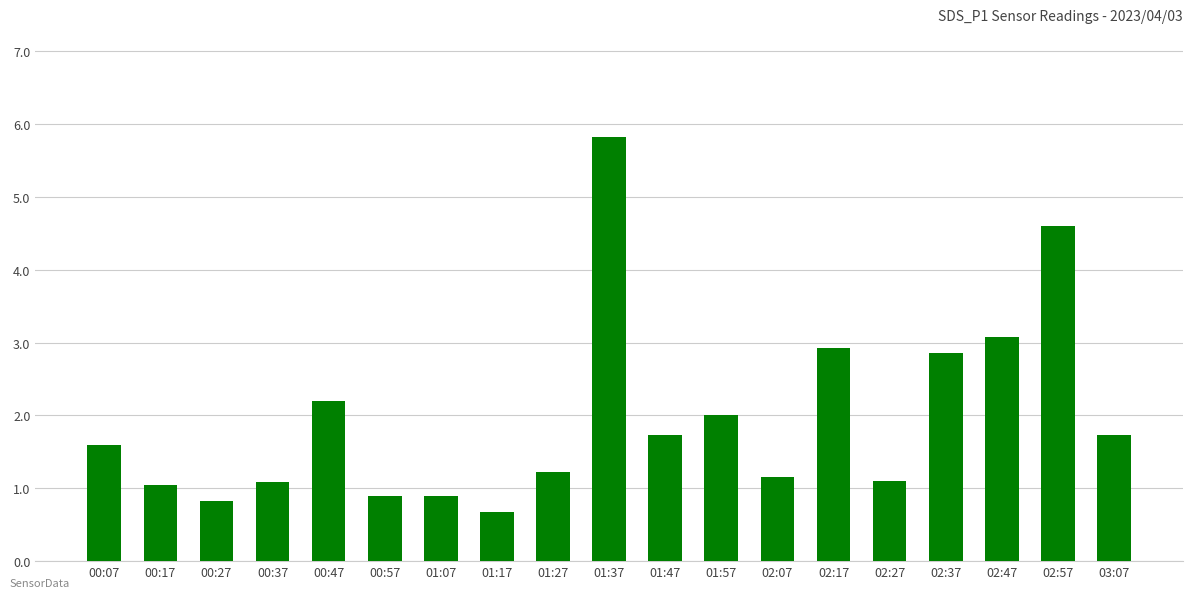

What is the difference between the values at 01:57 and 02:17?

0.9